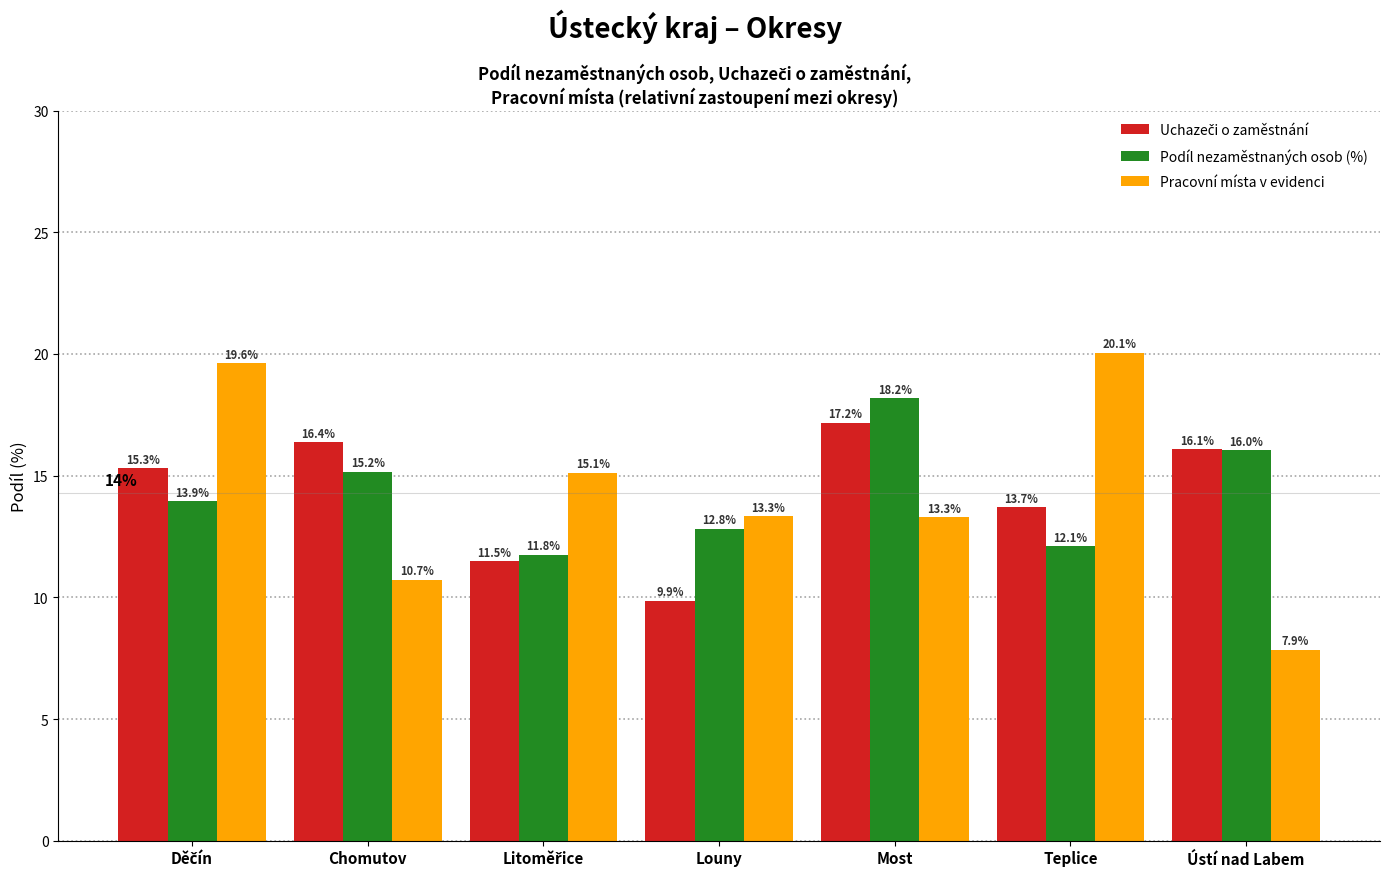

At which category does the chart reach its minimum across all series?

Ústí nad Labem